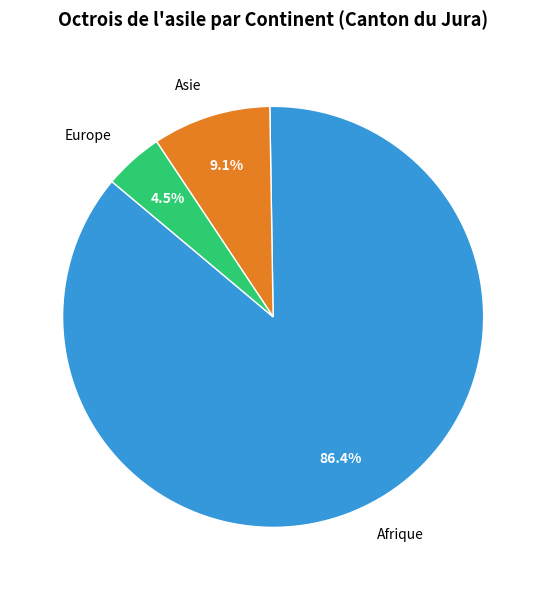

Combined, do Asie and Afrique account for over 50%?

Yes